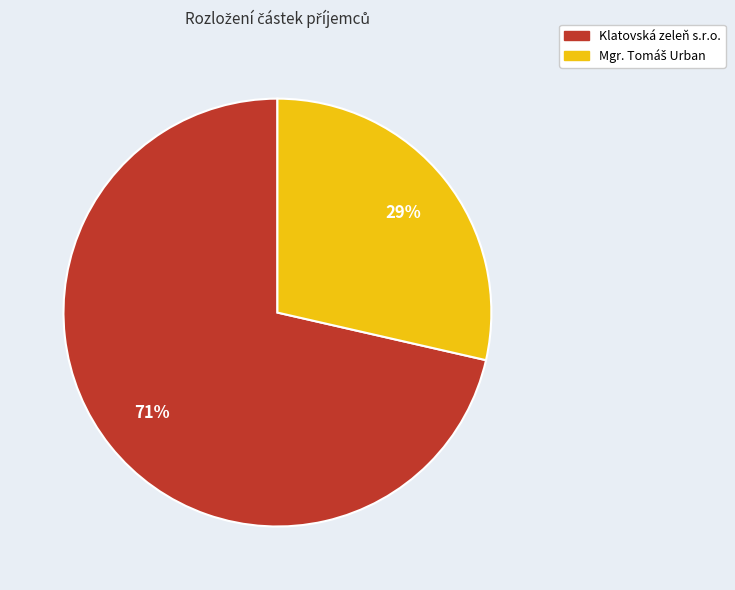

Which category has the biggest portion of the pie?

Klatovská zeleň s.r.o.